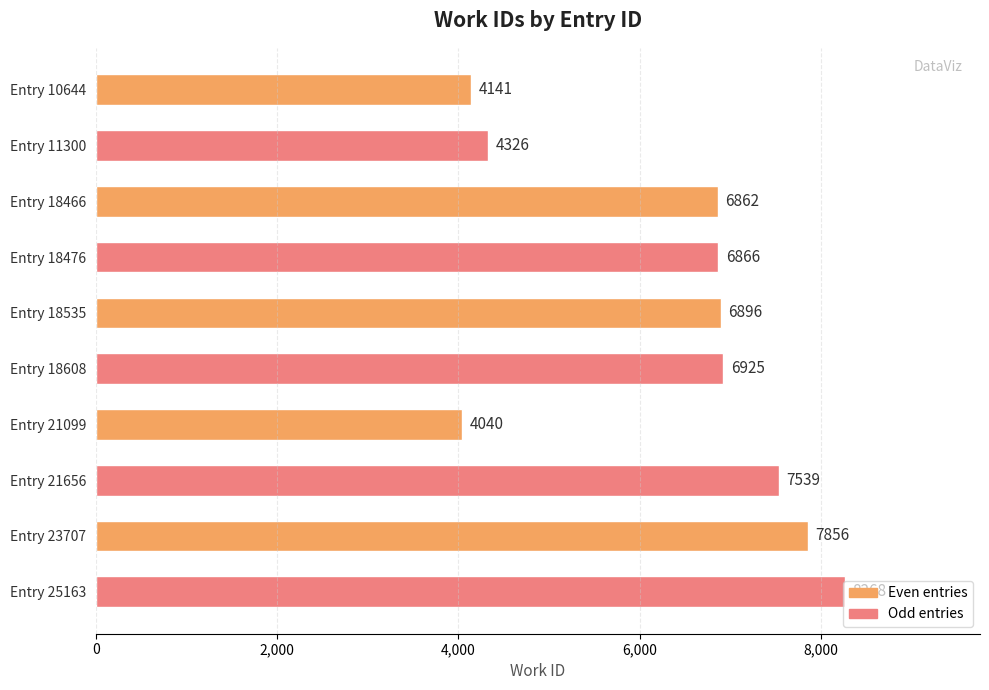

What is the difference between the second highest and minimum values?

3816